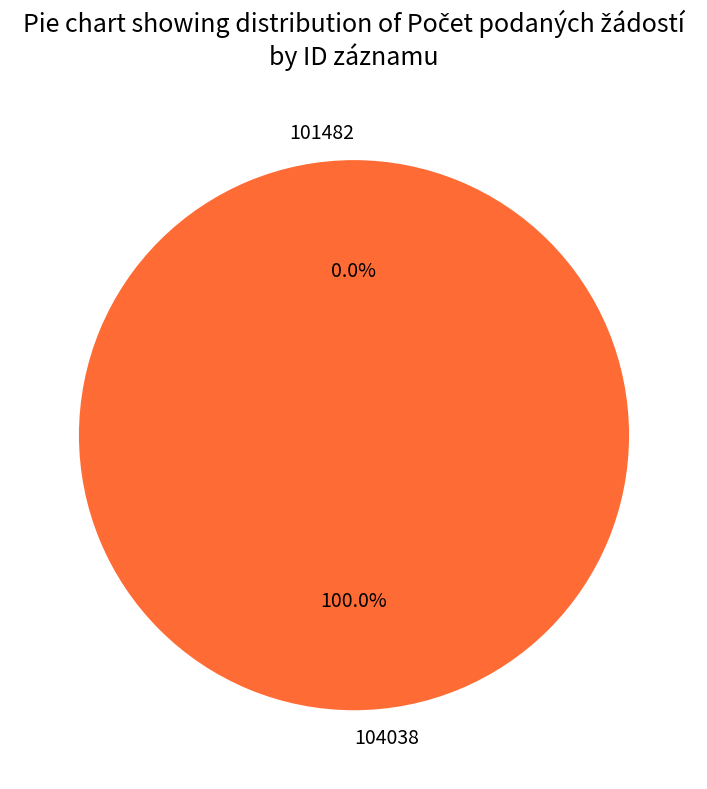

Which slice is the largest?

104038